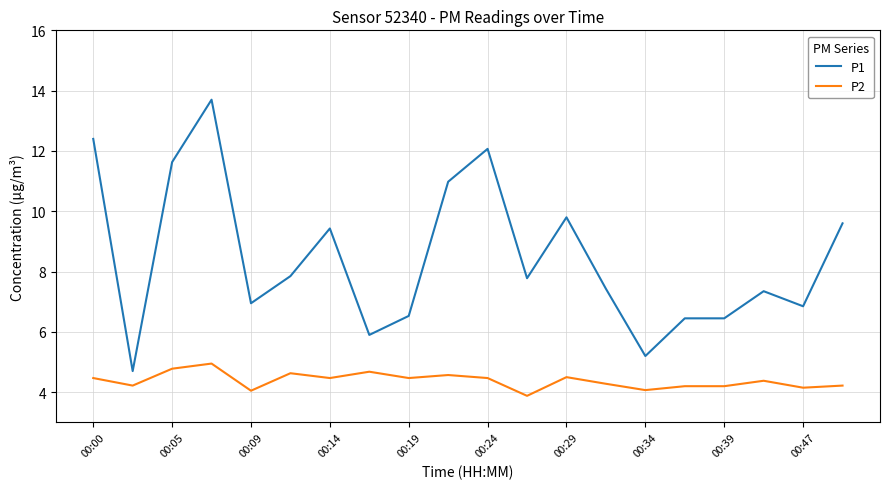

True or false: P1 and P2 cross at least once.

False